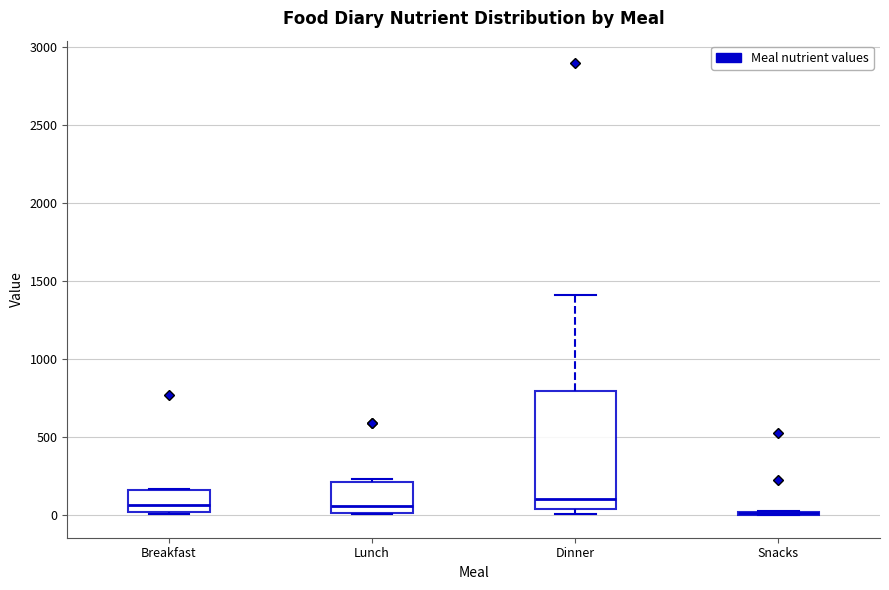

Where does the median line of the box for Breakfast sit on the y-axis? The values are not printed on the chart, so give them approximately, as read against the axis.

50